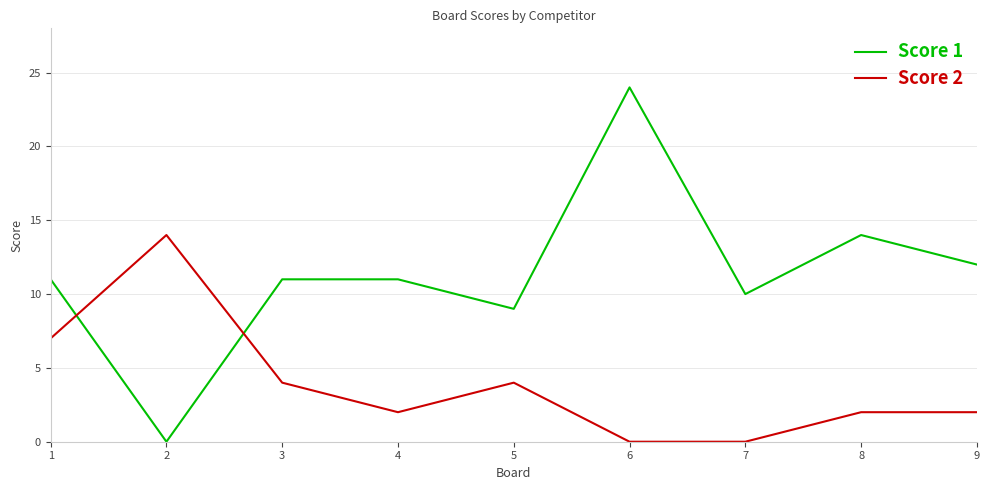

Is it true that Score 1 equals 9 at 5?

True